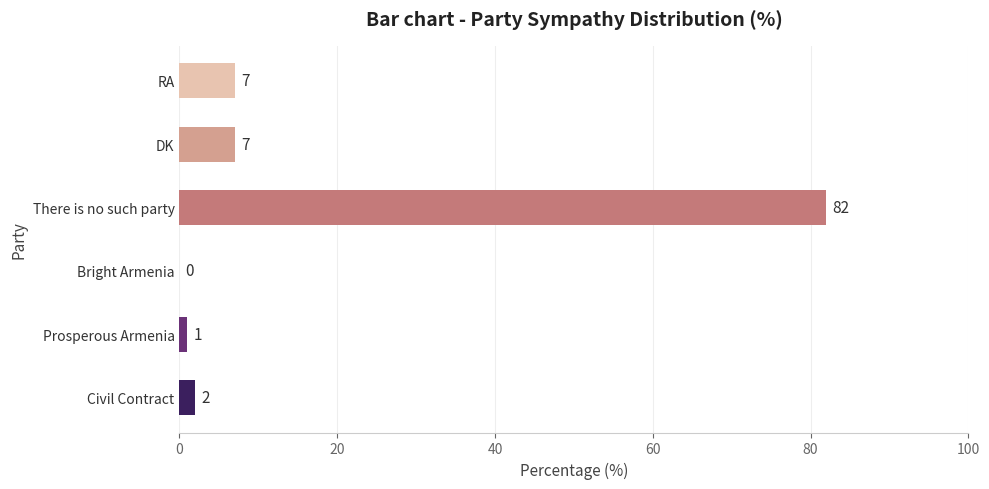

Are the bars grouped side by side (vs. stacked)?

No